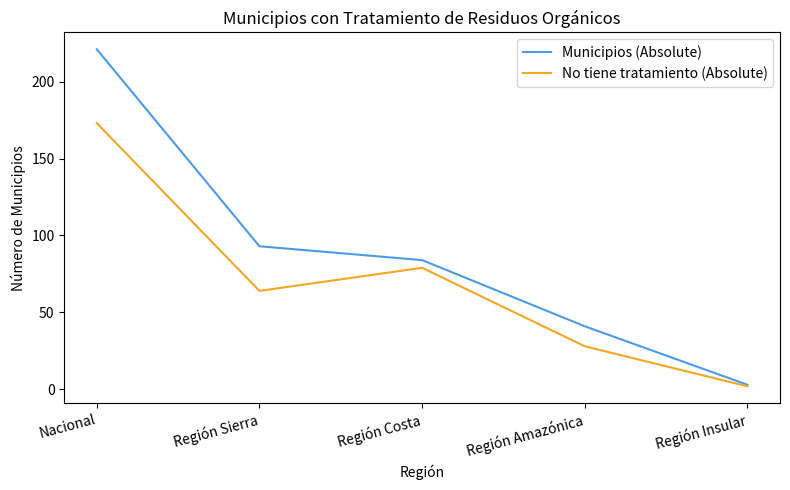

Which category has the highest value across all series?

Nacional